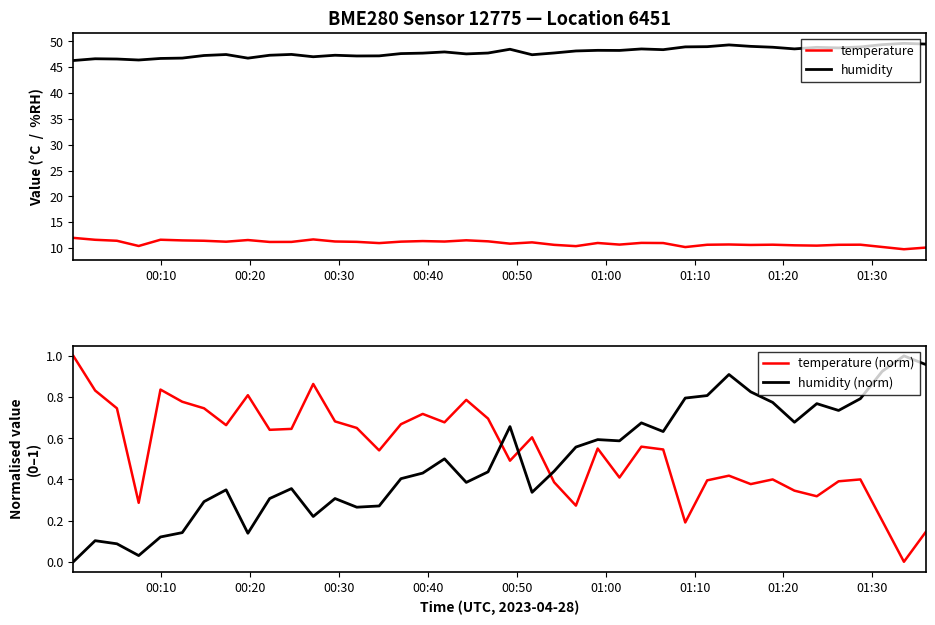

What is the value of the temperature point at the 40th from the left?

10.1